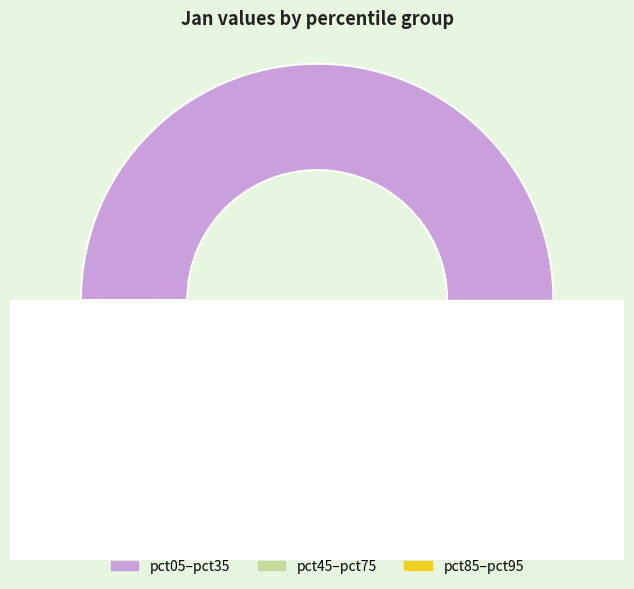

To the nearest percent, what is the average slice percentage?

10%